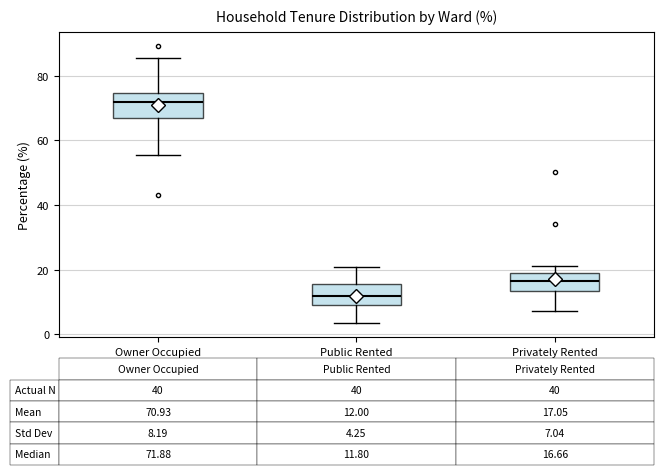

Which box's median line is the highest?

Owner Occupied